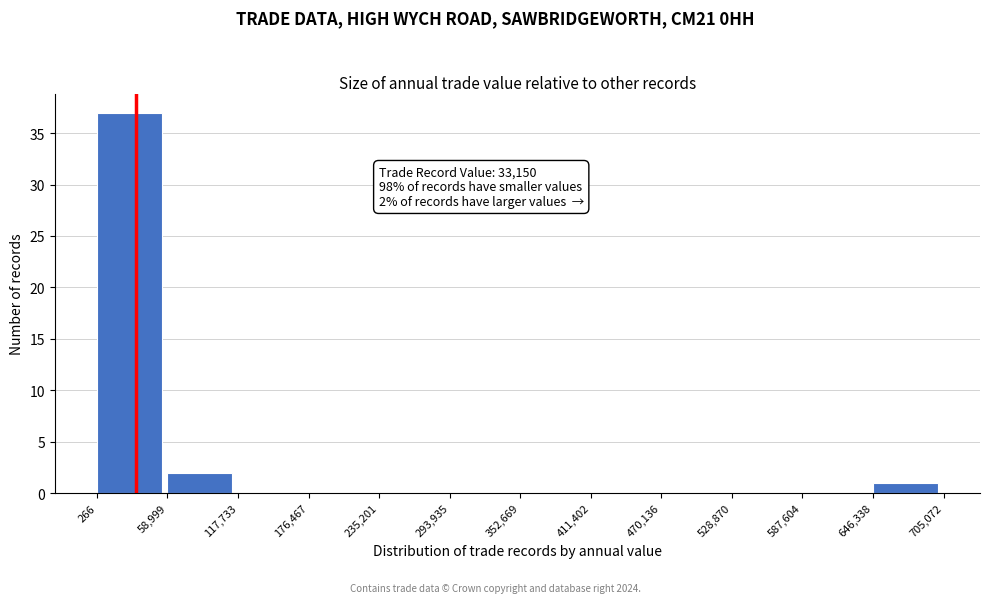

Over which range of the x-axis is the bar tallest?

266 to 58,999